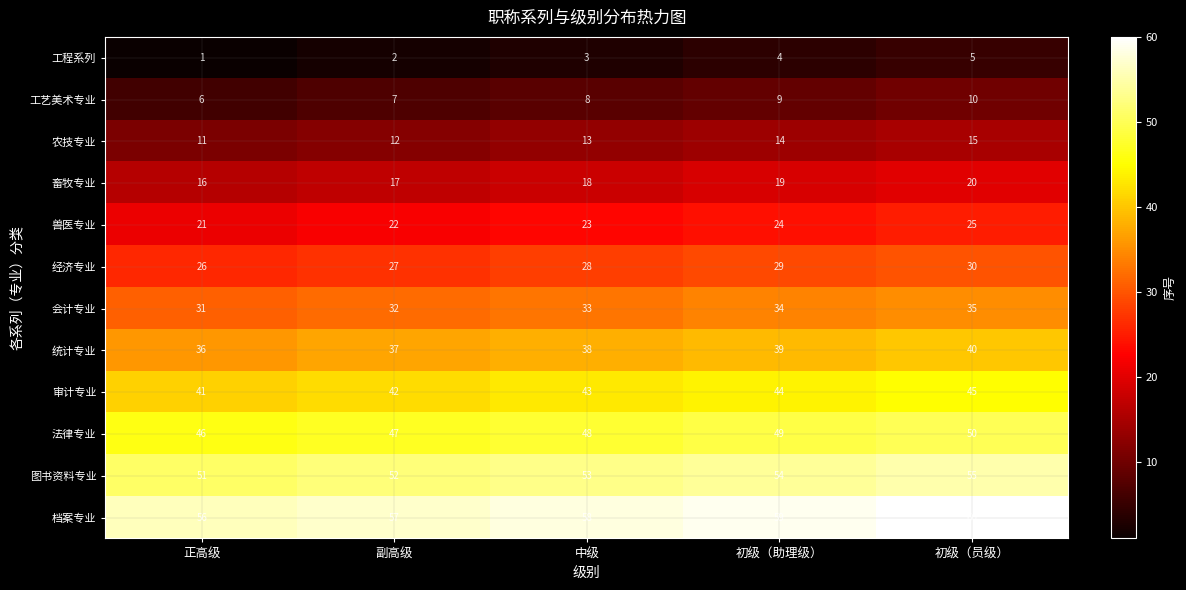

Is it true that 统计专业 equals 39 at 初级（助理级）?

True